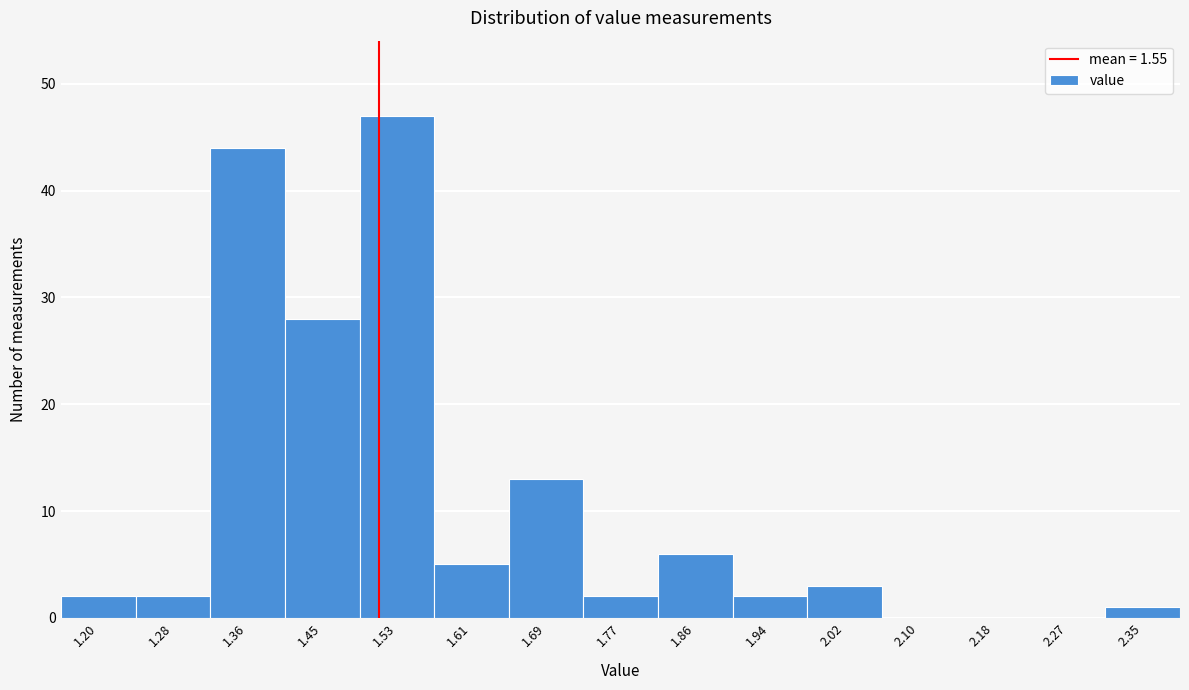

Reading left to right, list all the values displayed in this chart.

1.20=2	1.28=2	1.36=44	1.45=28	1.53=47	1.61=5	1.69=13	1.77=2	1.86=6	1.94=2	2.02=3	2.10=0	2.18=0	2.27=0	2.35=1